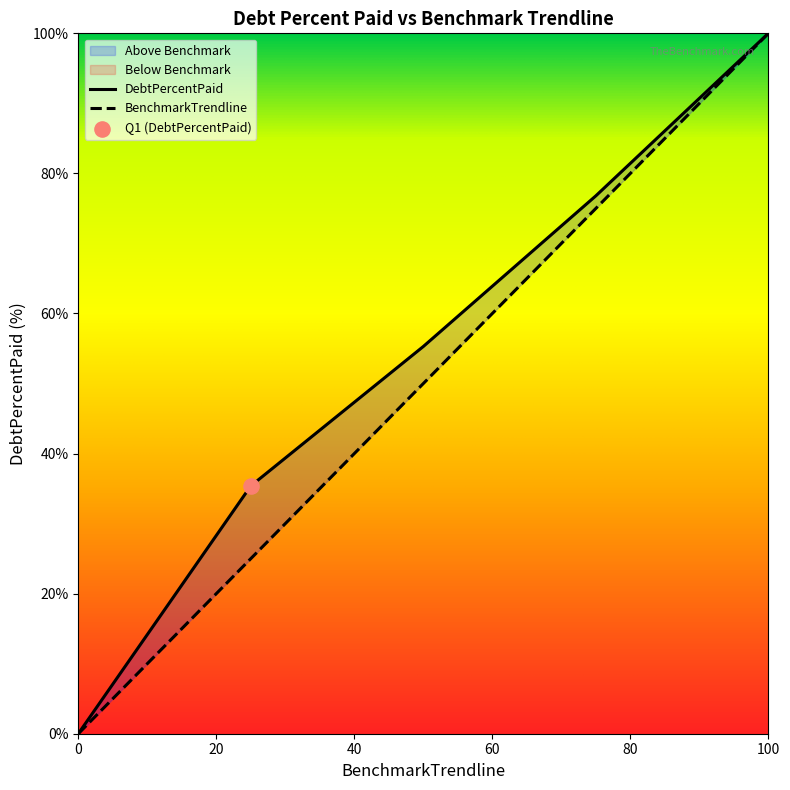

Which series has the widest spread of Y values?

DebtPercentPaid